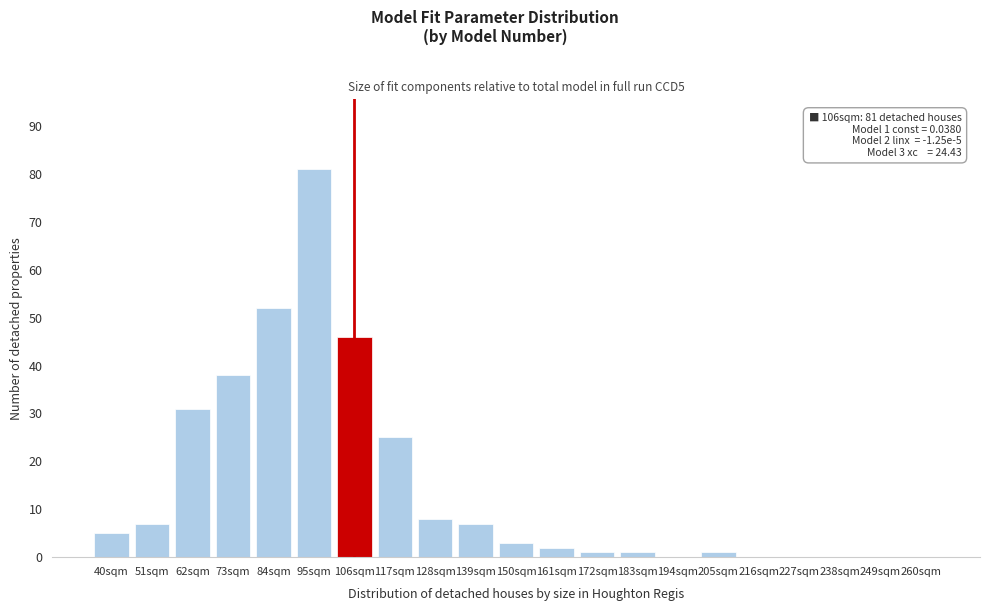

Reading left to right, transcribe all the data shown in this chart.

40sqm=5	51sqm=7	62sqm=31	73sqm=38	84sqm=52	95sqm=81	106sqm=46	117sqm=25	128sqm=8	139sqm=7	150sqm=3	161sqm=2	172sqm=1	183sqm=1	194sqm=0	205sqm=1	216sqm=0	227sqm=0	238sqm=0	249sqm=0	260sqm=0